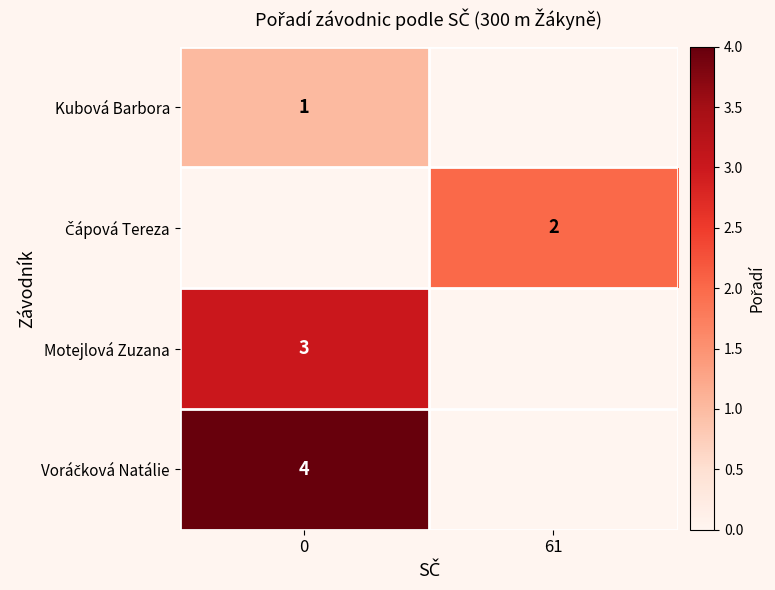

The value of Motejlová Zuzana at 0 is 3. True or false?

True